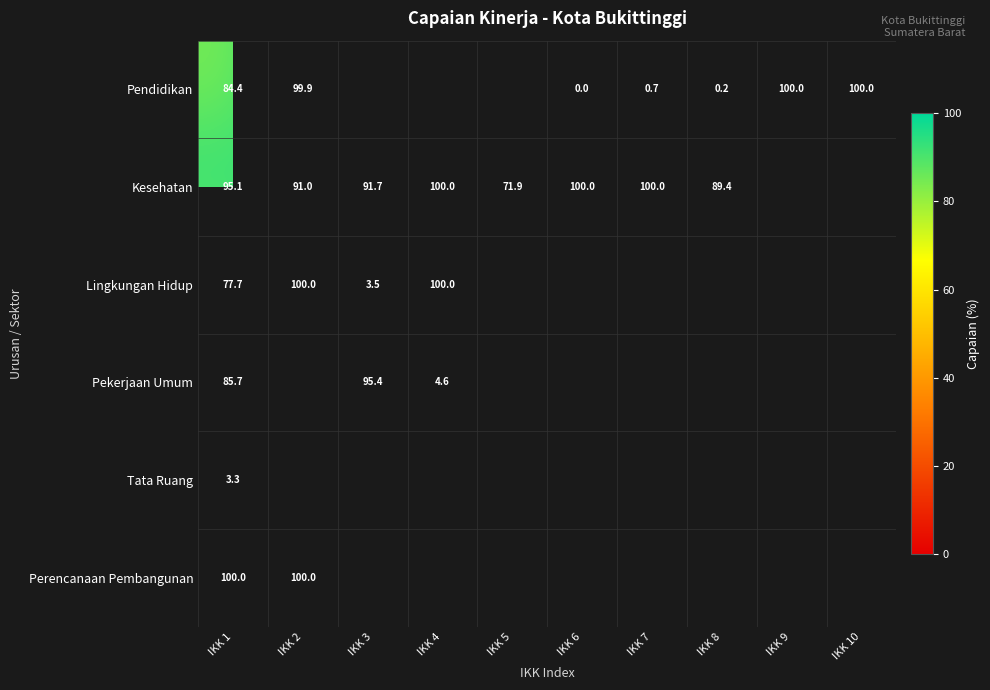

At which category is the sum across all series the highest?

IKK 1